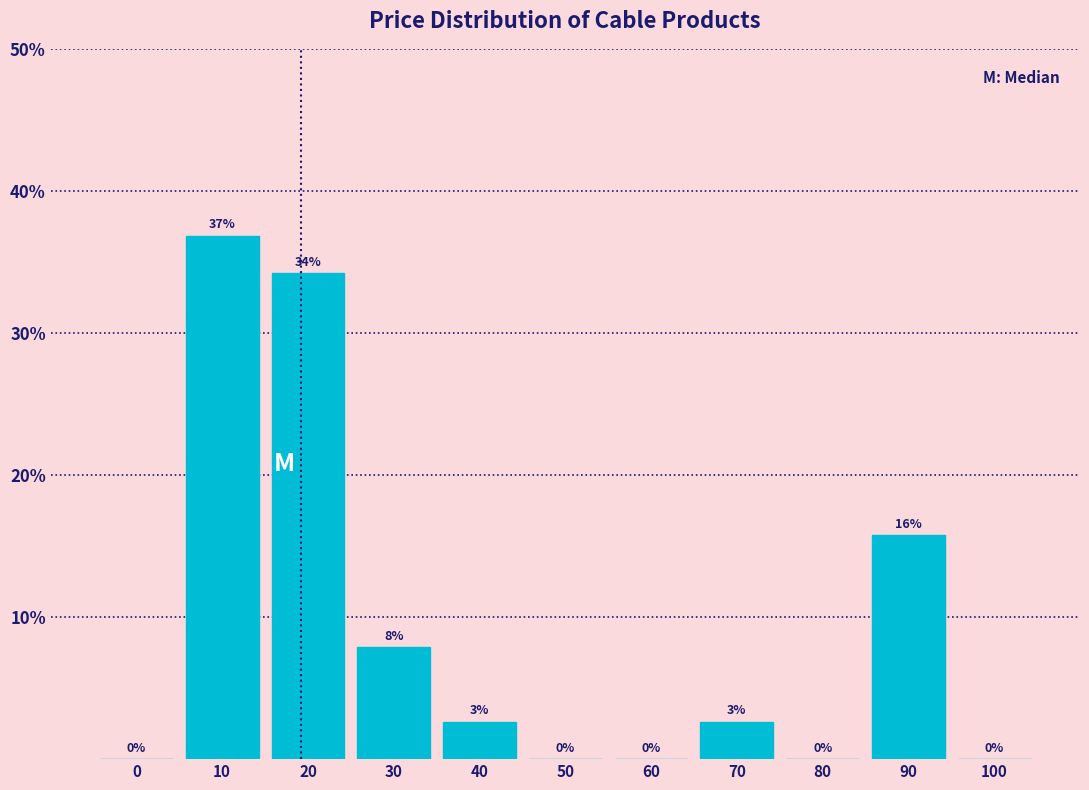

The chart shows a value of 7.9 at 30. True or false?

True